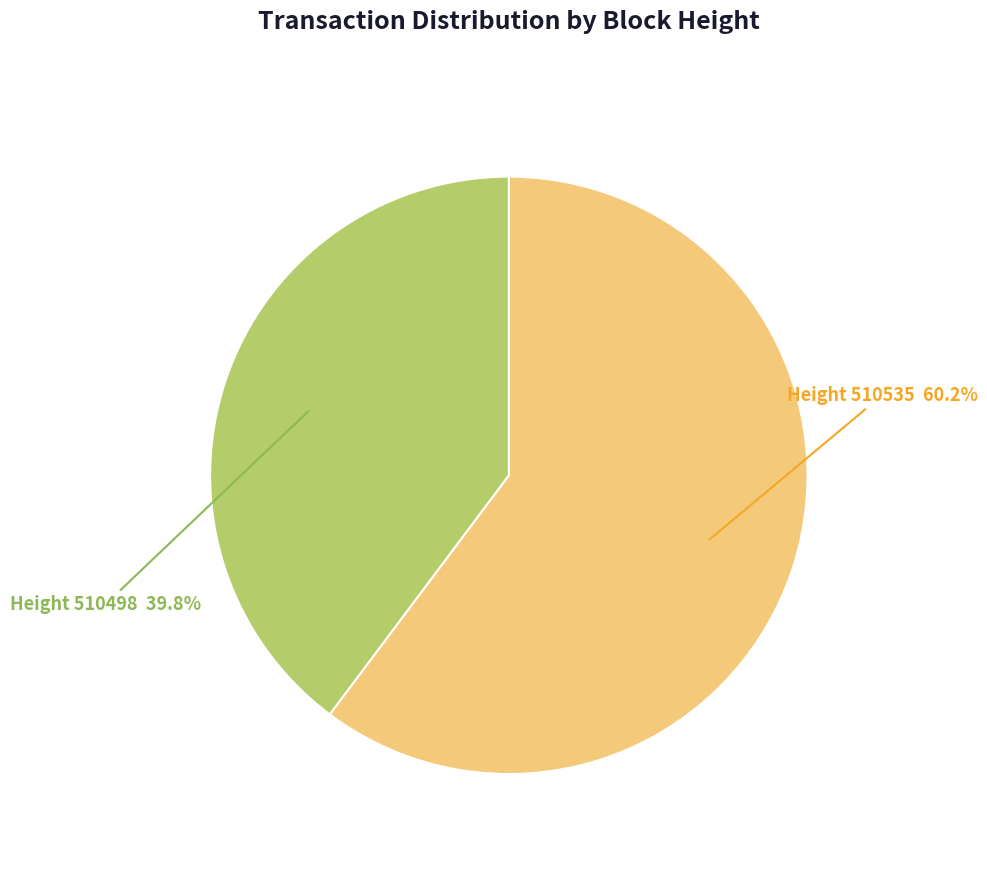

Is there a majority slice in this chart?

Yes